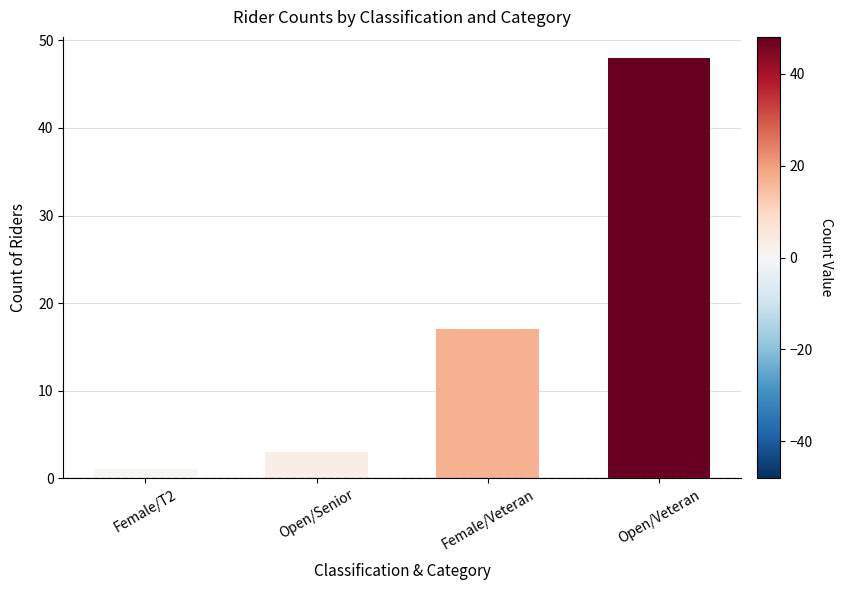

Reading left to right, extract all data points from this chart.

1	3	17	48